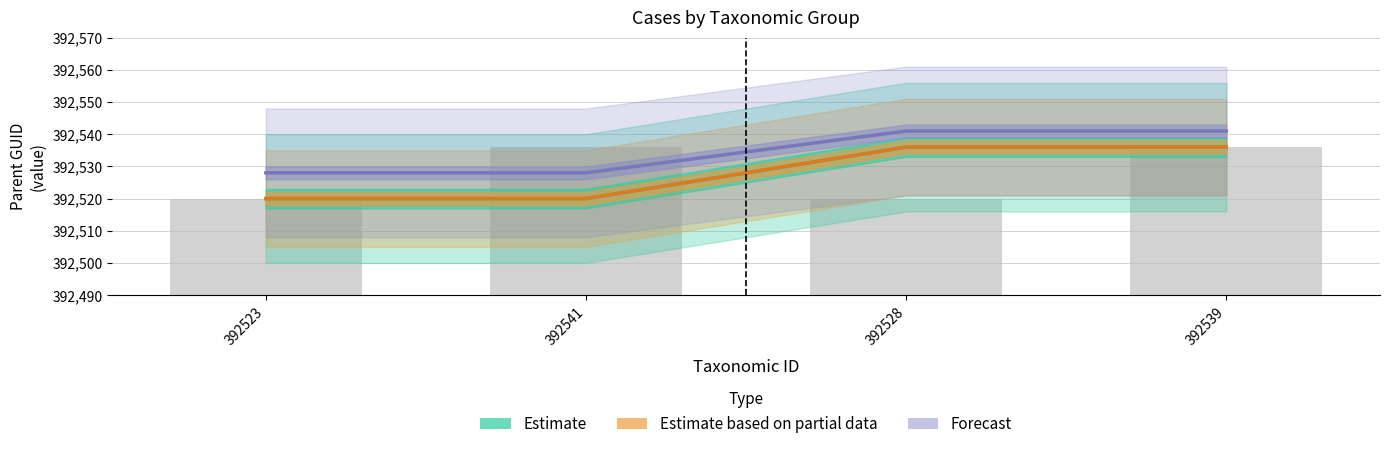

What is the difference between the second highest and second lowest values in the Forecast series?

13